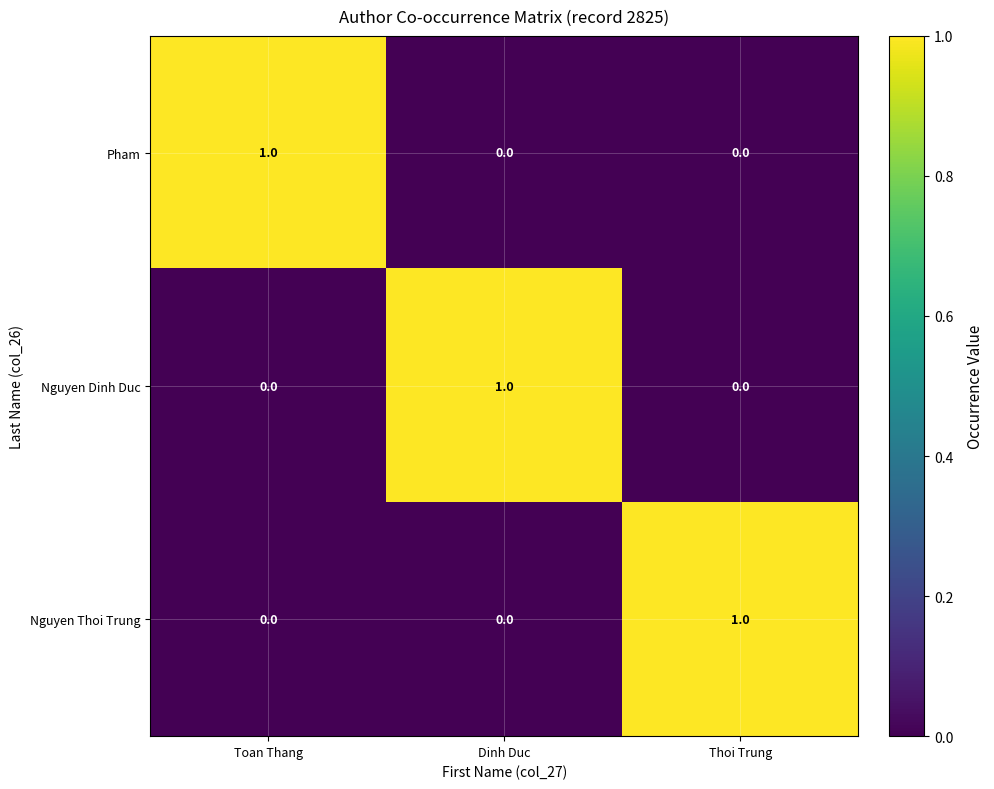

At how many categories does at least one series exceed 0?

3